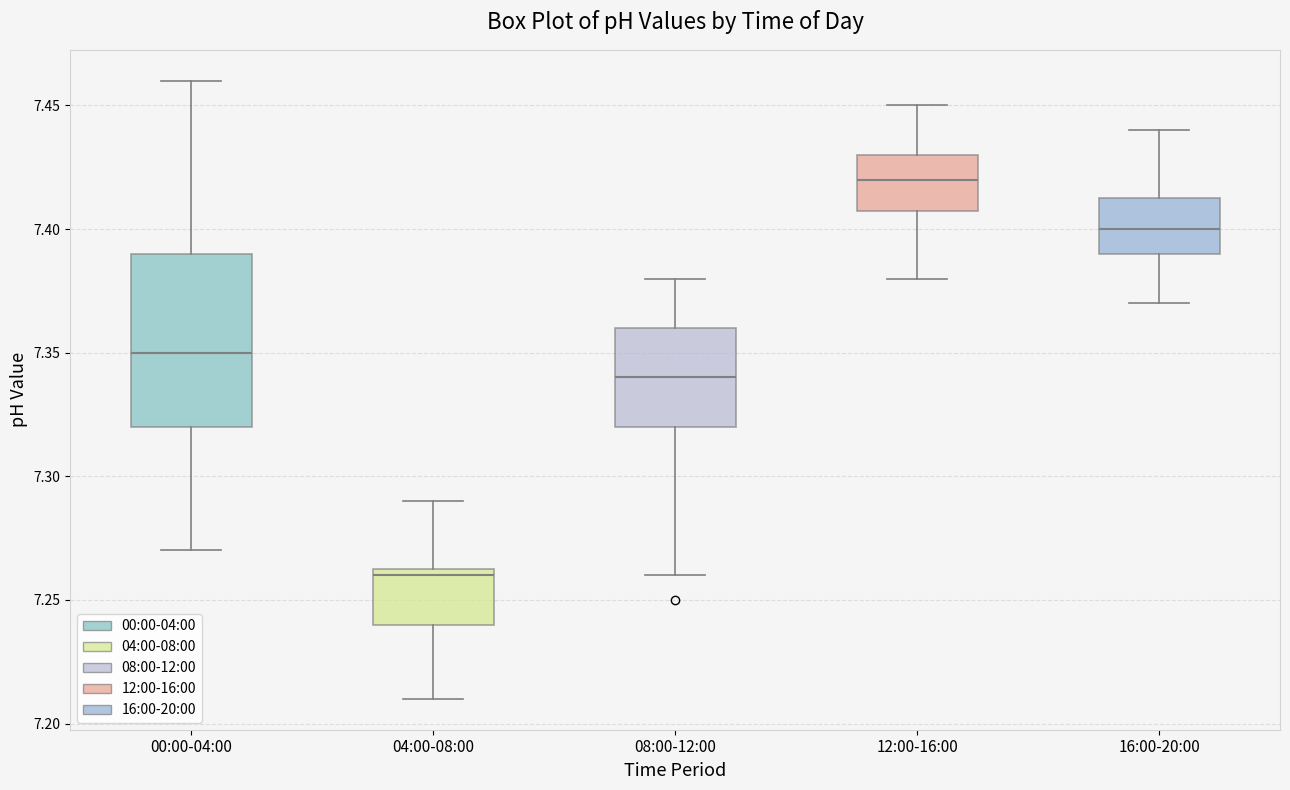

Reading left to right, read every box against the y-axis: the position of its median line, the range the box covers, and the ends of its whiskers. The values are not printed on the chart, so give them approximately, as read against the axis.

00:00-04:00: median 7.350, box 7.320 to 7.390, whiskers 7.270 to 7.460
04:00-08:00: median 7.260, box 7.240 to 7.265, whiskers 7.210 to 7.290
08:00-12:00: median 7.340, box 7.320 to 7.360, whiskers 7.260 to 7.380
12:00-16:00: median 7.420, box 7.410 to 7.430, whiskers 7.380 to 7.450
16:00-20:00: median 7.400, box 7.390 to 7.415, whiskers 7.370 to 7.440